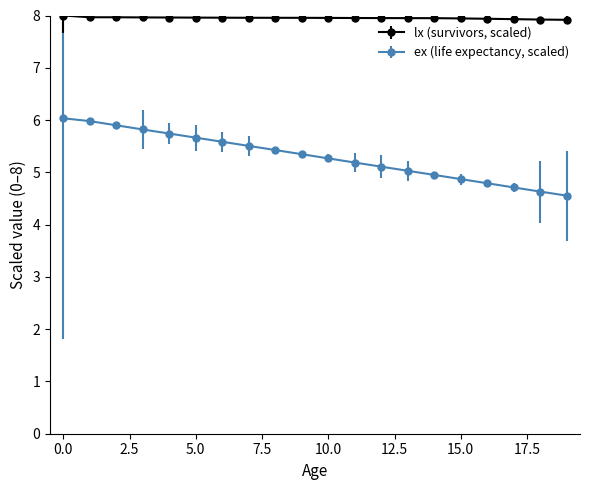

What are all the series names shown in the legend?

lx (survivors, scaled), ex (life expectancy, scaled)